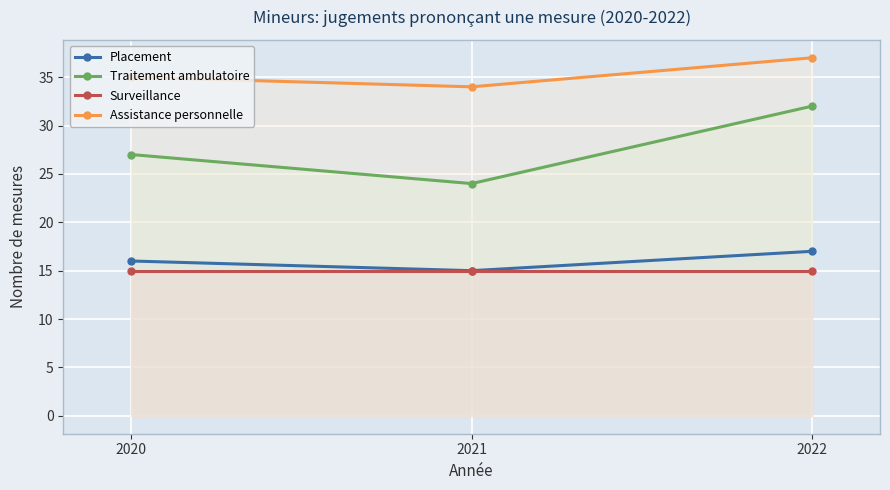

The value of Surveillance at 2020 is 15. True or false?

True